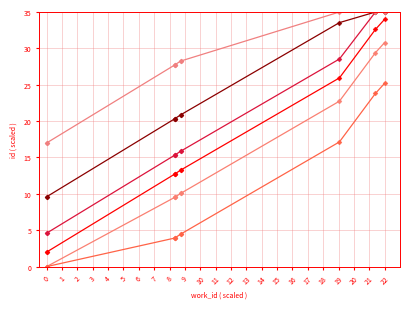

How many series are shown in this chart?

6